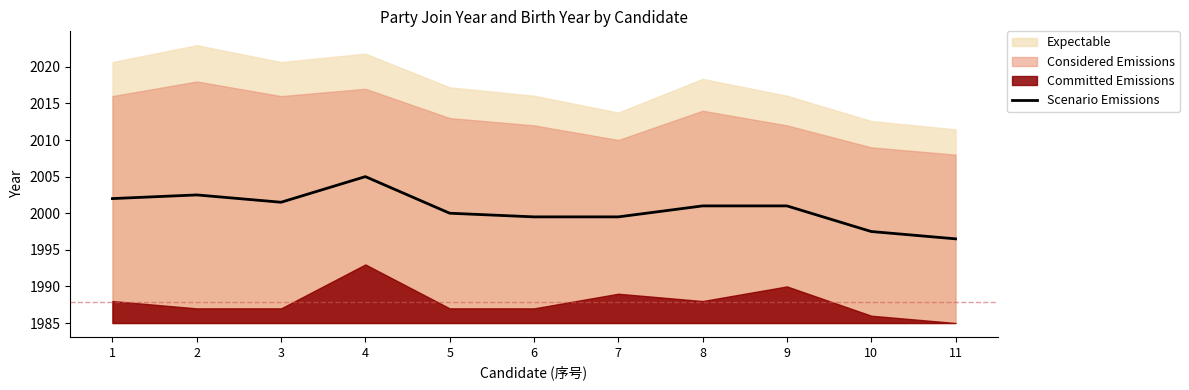

What is the difference between the values at 4 and 11?

8.5